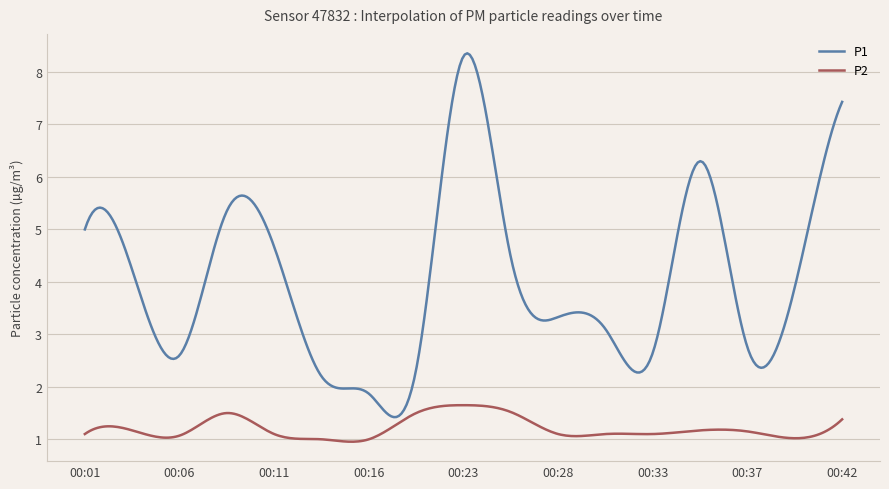

What is the lowest value of the P2 series?

1.0